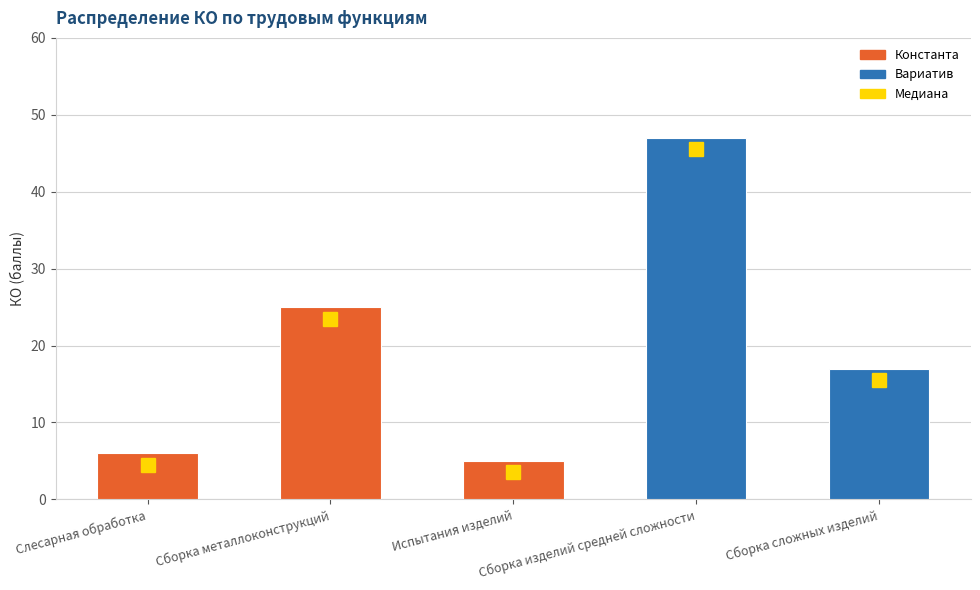

Between Сборка сложных изделий and Испытания изделий, which is larger?

Сборка сложных изделий